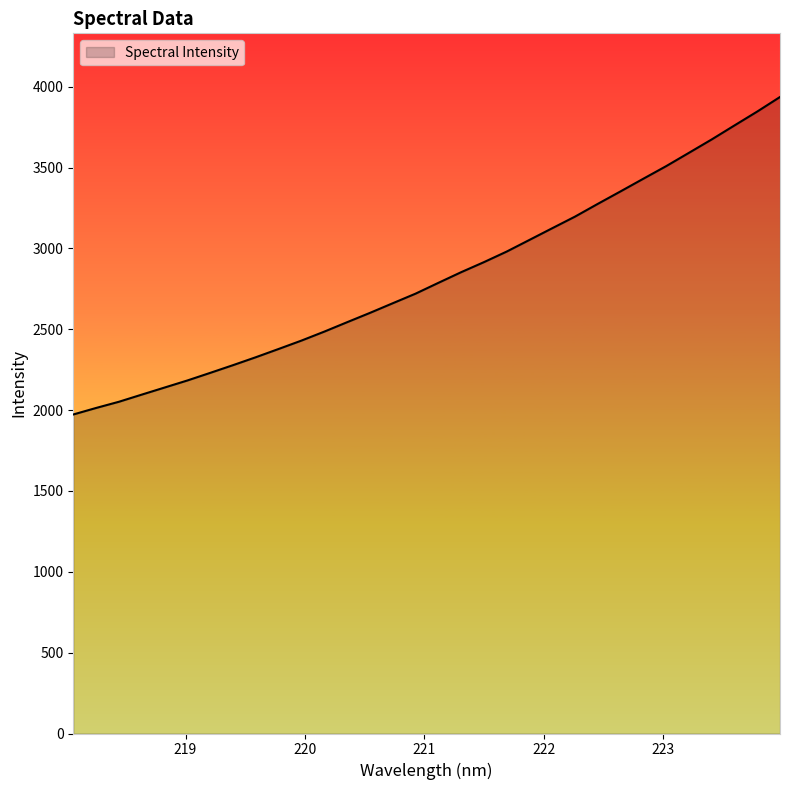

What is the smallest value displayed?

1973.1